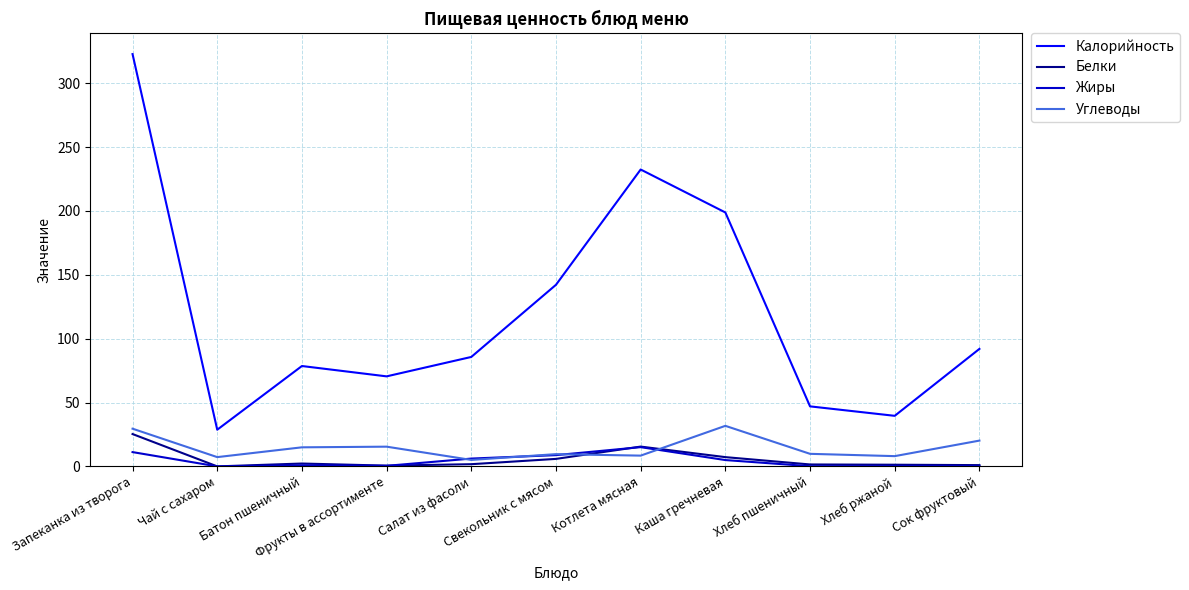

What are all the series names shown in the legend?

Калорийность, Белки, Жиры, Углеводы